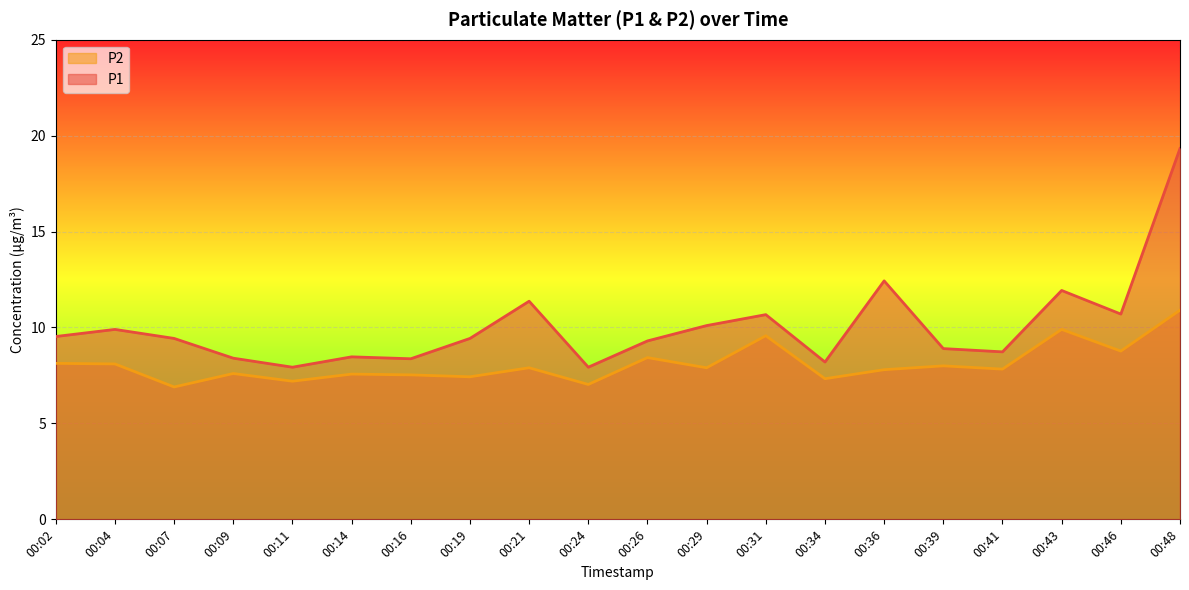

What is the difference between the P1 values at 00:16 and 00:21?

3.0